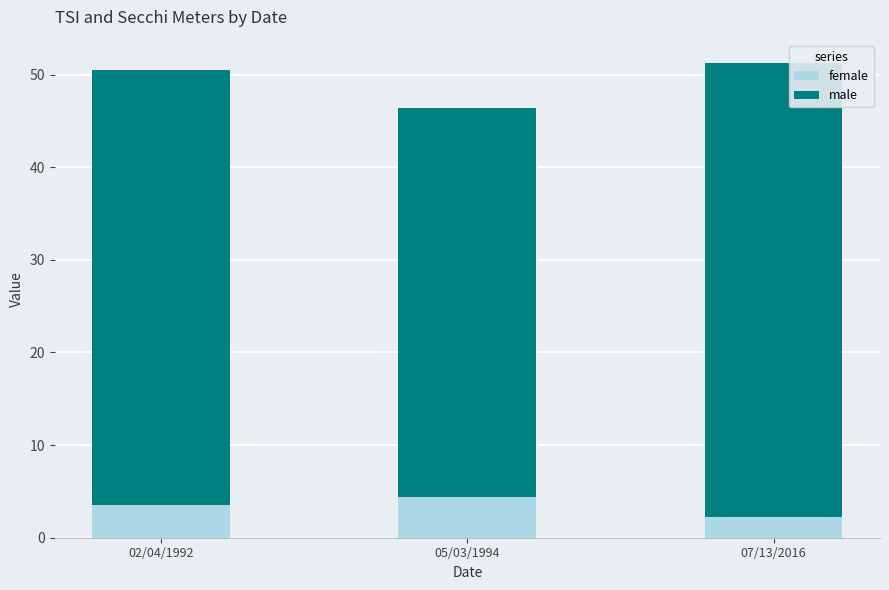

What is the total value across all series at 02/04/1992?

50.5